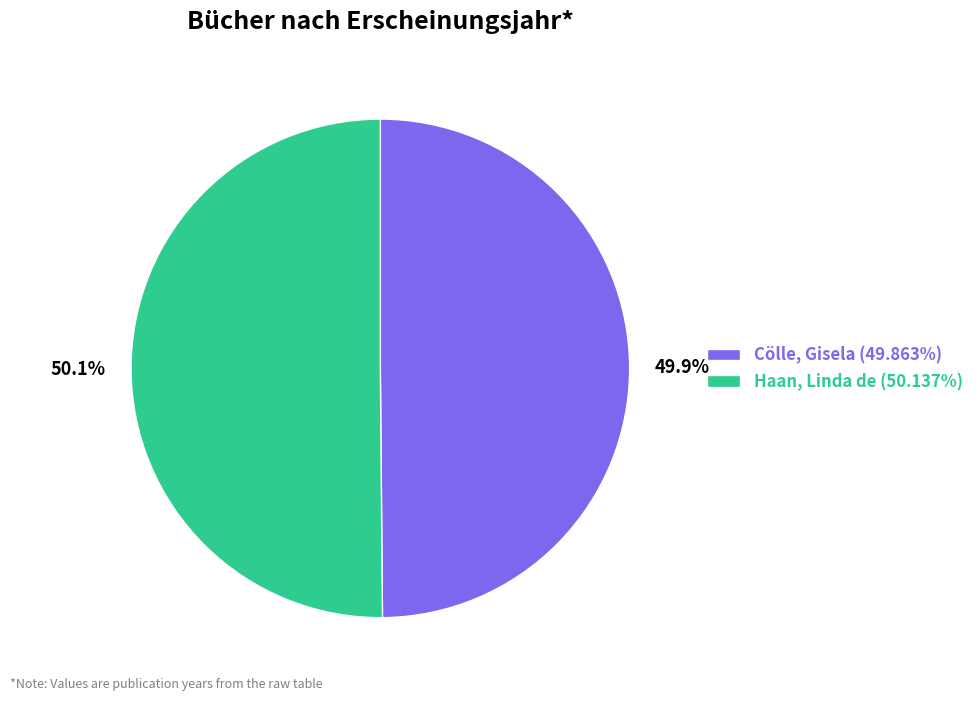

The Haan, Linda de slice represents 61% of the pie. True or false?

False